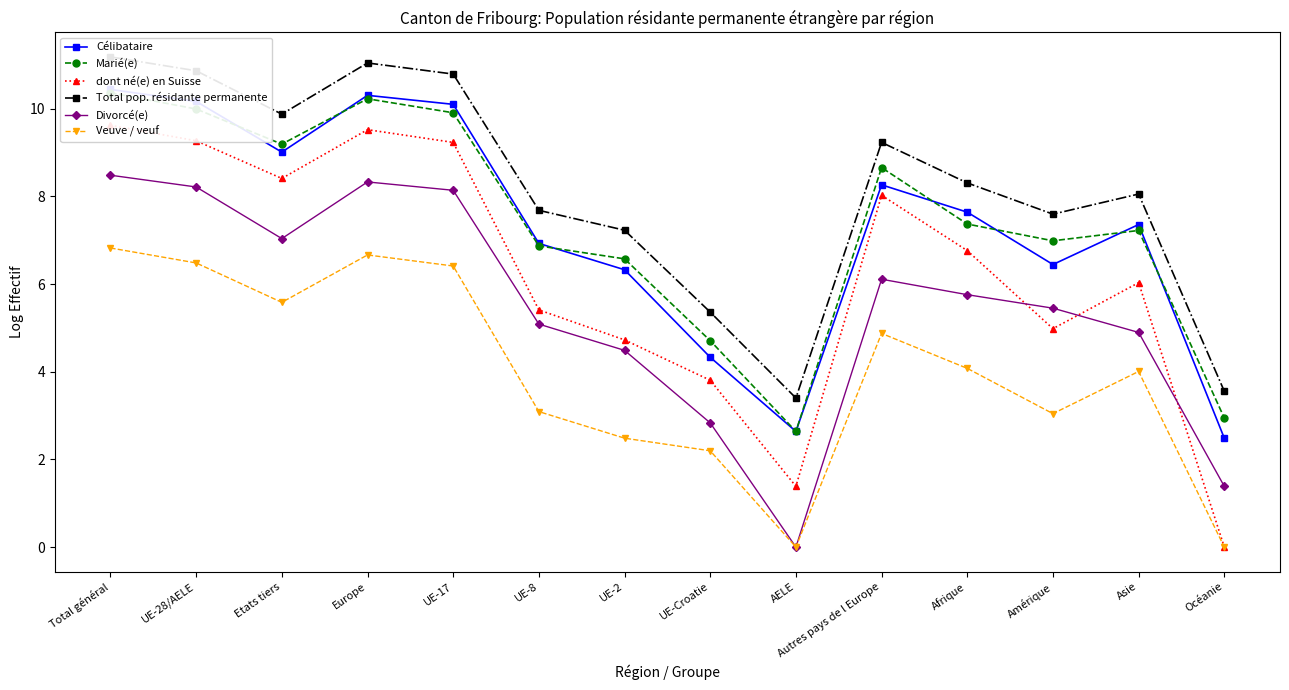

What is the label of the 1st point from the left?

Total général